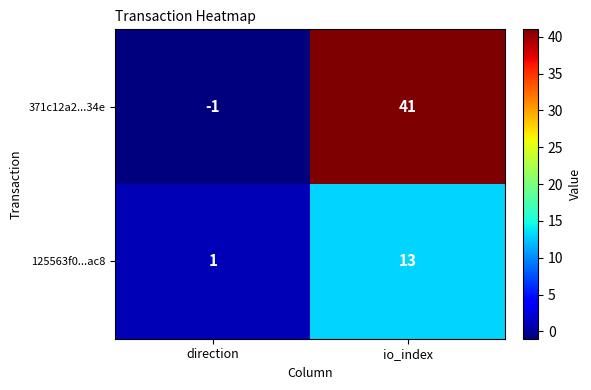

Reading right to left, list all the values displayed in this chart.

371c12a2...34e: io_index=41	direction=-1
125563f0...ac8: io_index=13	direction=1